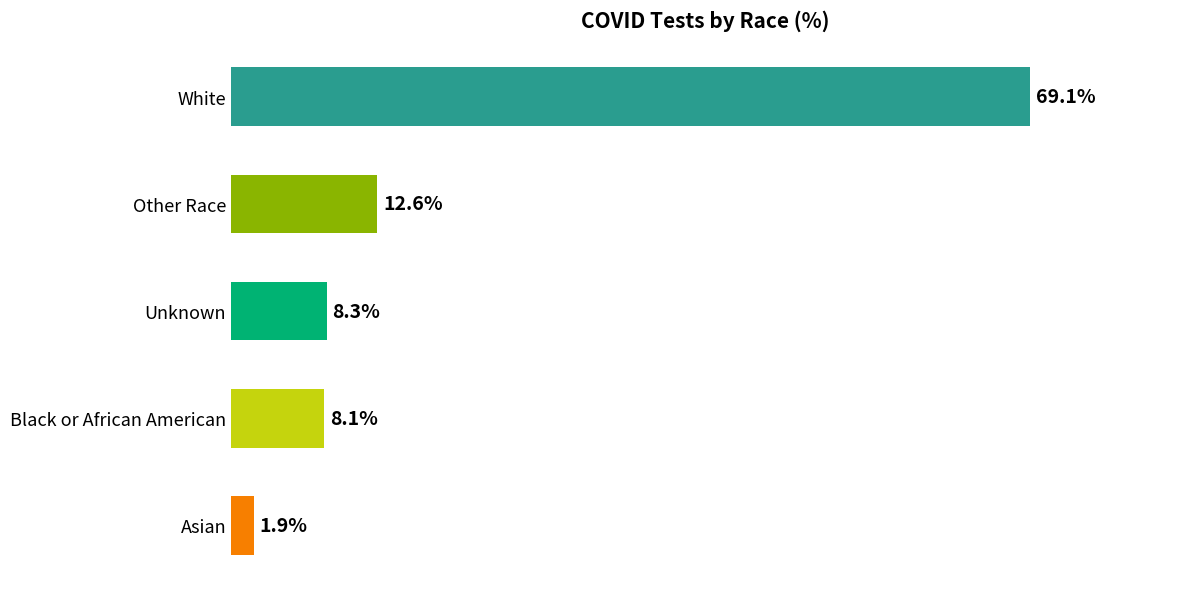

Rank the categories by value from lowest to highest.

Asian, Black or African American, Unknown, Other Race, White